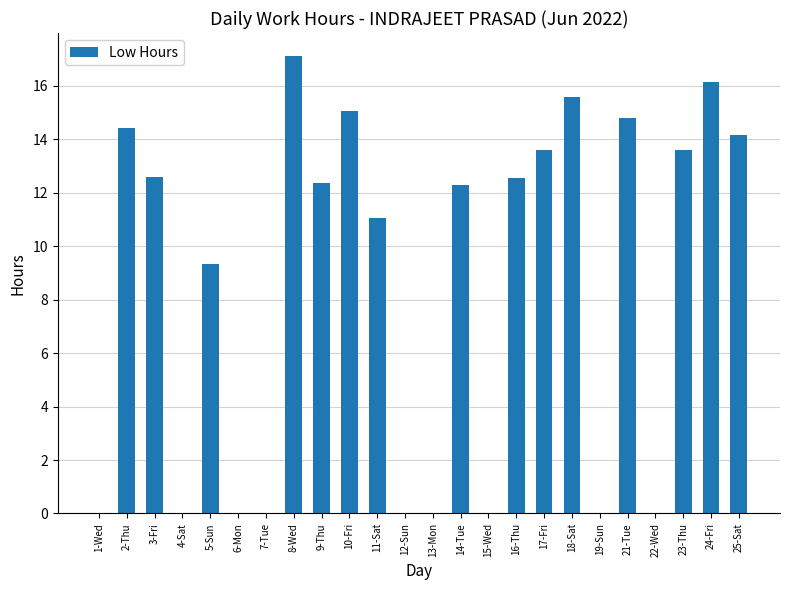

Between 22-Wed and 23-Thu, which is larger?

23-Thu